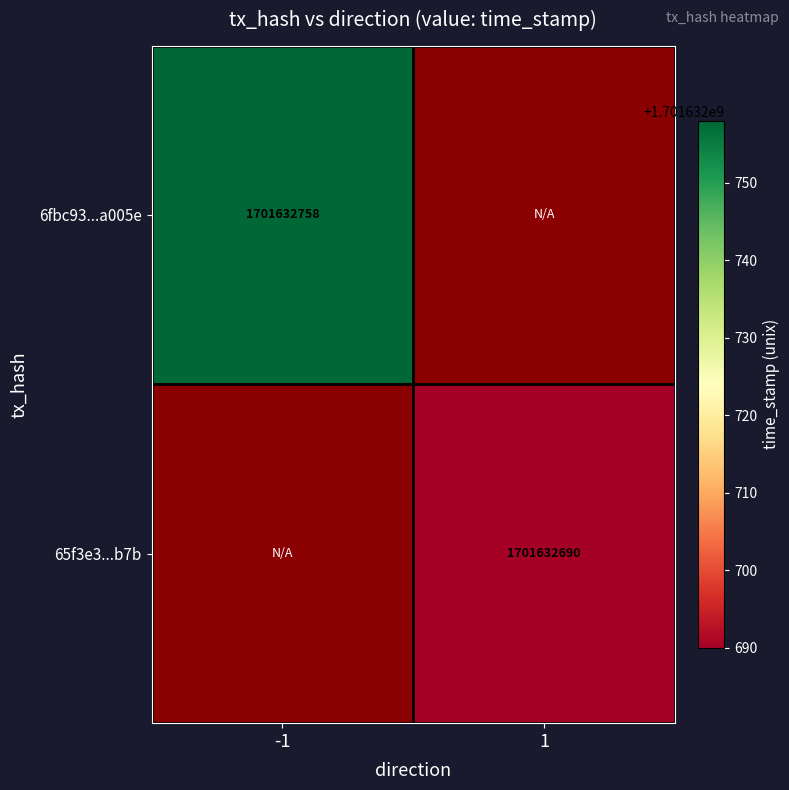

Between direction_-1 and direction_1, which series saw the biggest shift?

6fbc93523f7f03a6dd041e44c5e13f6dcea005e